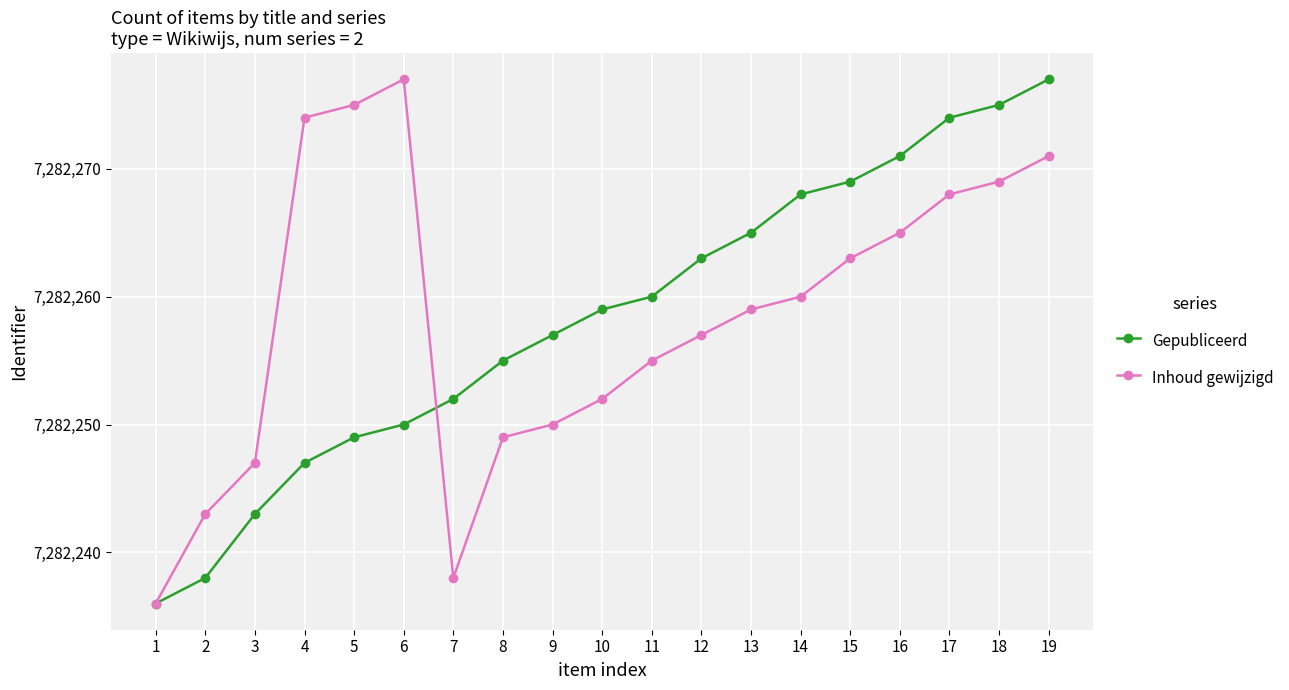

Reading left to right, list all the values displayed in this chart.

Gepubliceerd: 1=7282236	2=7282238	3=7282243	4=7282247	5=7282249	6=7282250	7=7282252	8=7282255	9=7282257	10=7282259	11=7282260	12=7282263	13=7282265	14=7282268	15=7282269	16=7282271	17=7282274	18=7282275	19=7282277
Inhoud gewijzigd: 1=7282236	2=7282243	3=7282247	4=7282274	5=7282275	6=7282277	7=7282238	8=7282249	9=7282250	10=7282252	11=7282255	12=7282257	13=7282259	14=7282260	15=7282263	16=7282265	17=7282268	18=7282269	19=7282271